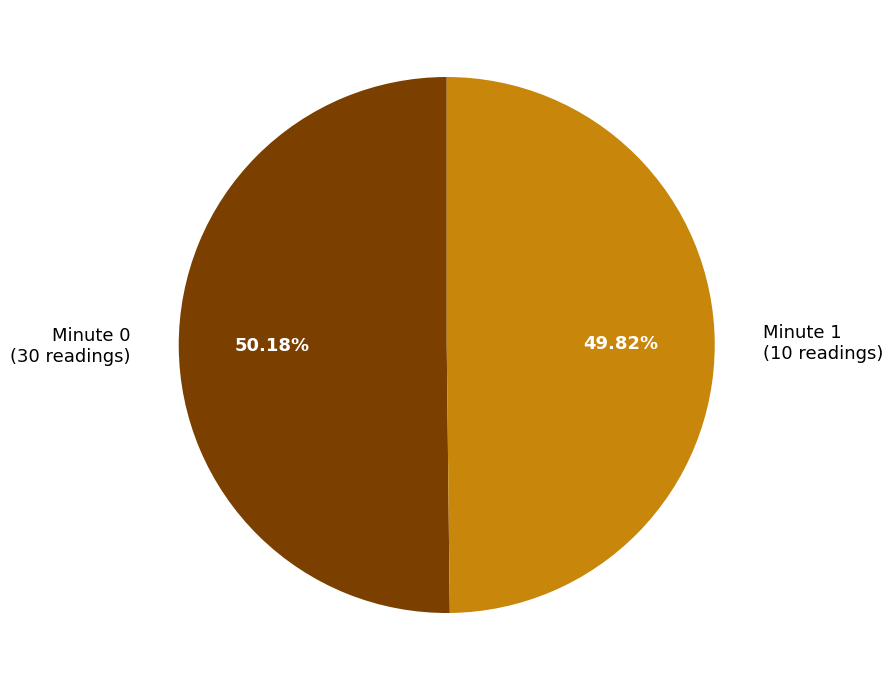

What is the ratio of the value at Minute 0 (30 readings) to the value at Minute 1 (10 readings)?

1.0